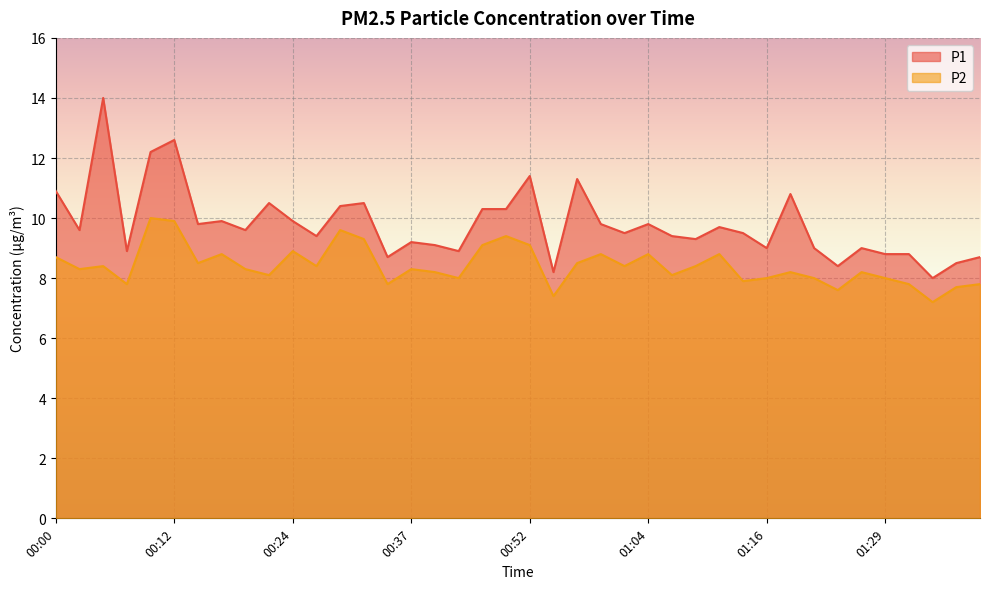

Which series has the widest spread of values?

P1